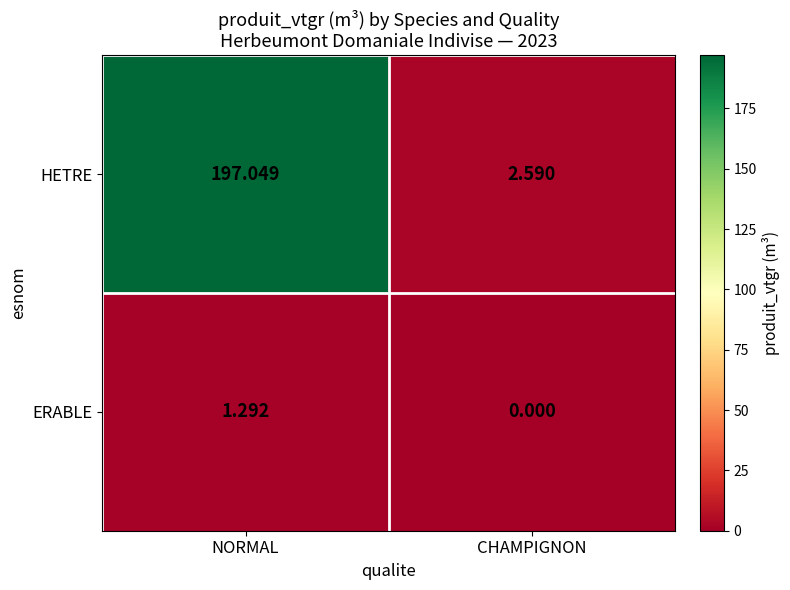

At which label is HETRE closest to 99?

CHAMPIGNON